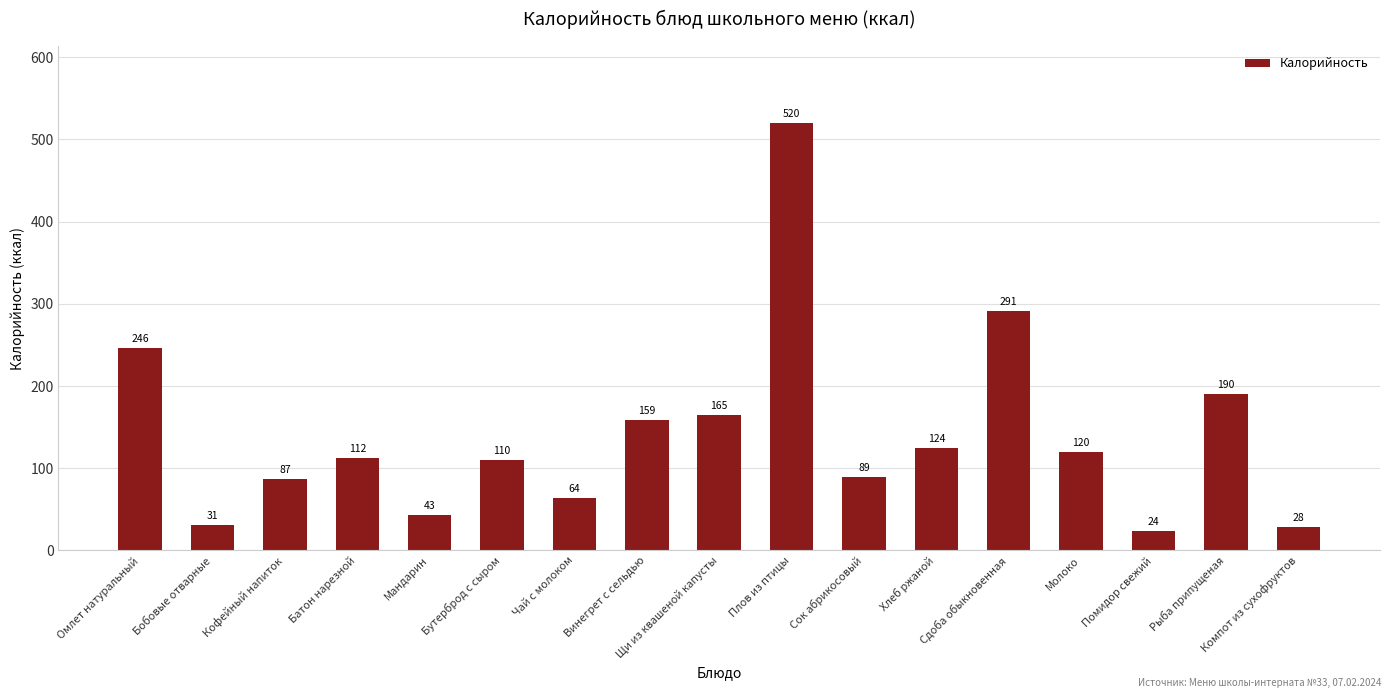

Which label corresponds to the smallest value in the chart?

Помидор свежий